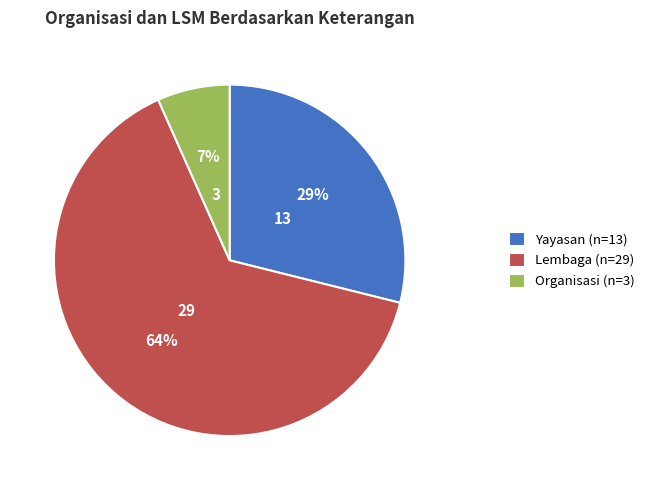

Which slice is the largest?

Lembaga